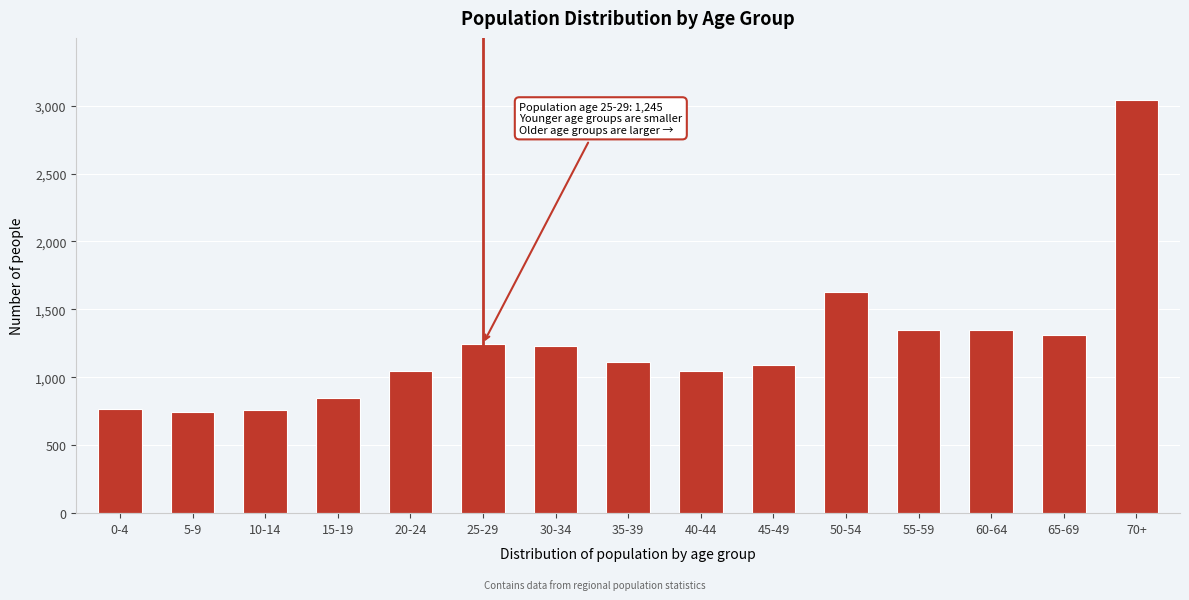

What is the label of the 5th bar from the left?

20-24